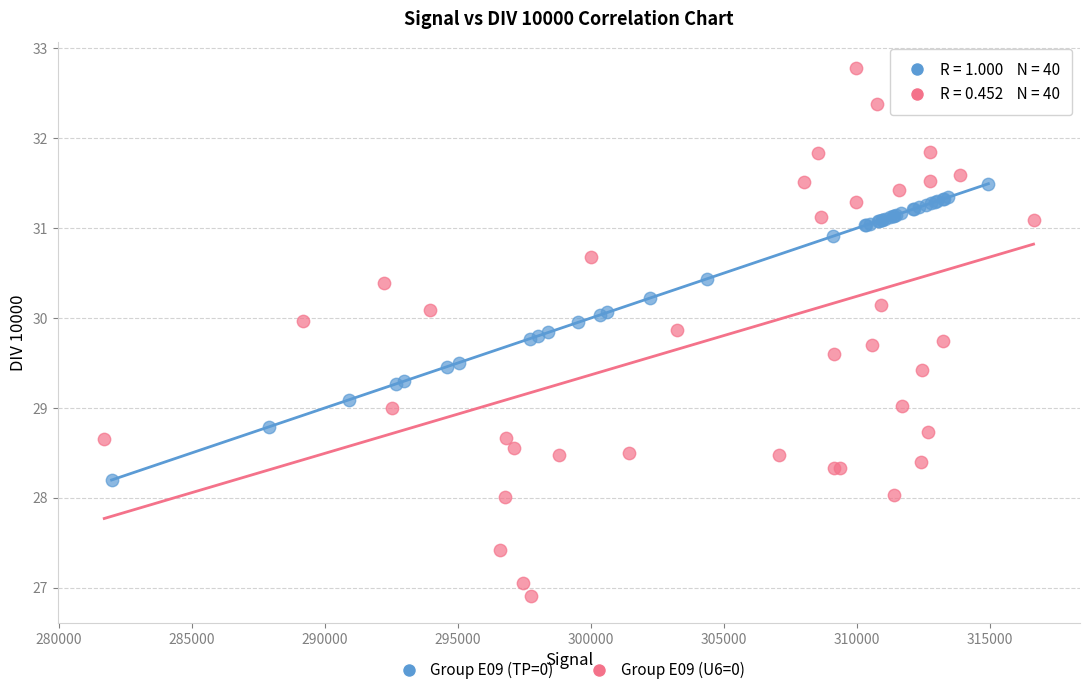

Which series has the largest Y range (max minus min)?

Group E09 (U6=0)